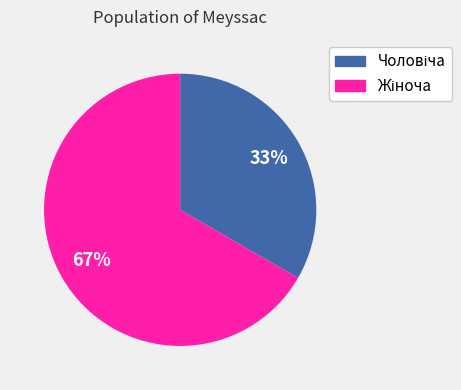

Is there a majority slice in this chart?

Yes